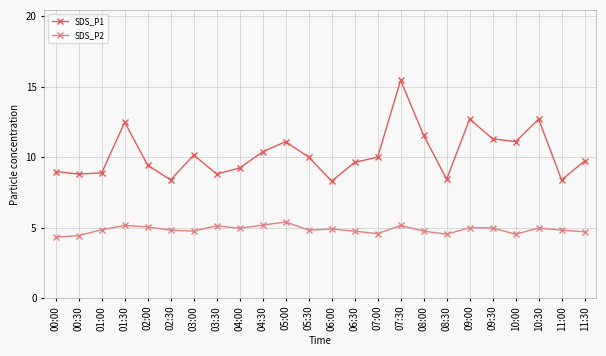

True or false: SDS_P1 has more than 1 interior local peaks.

True